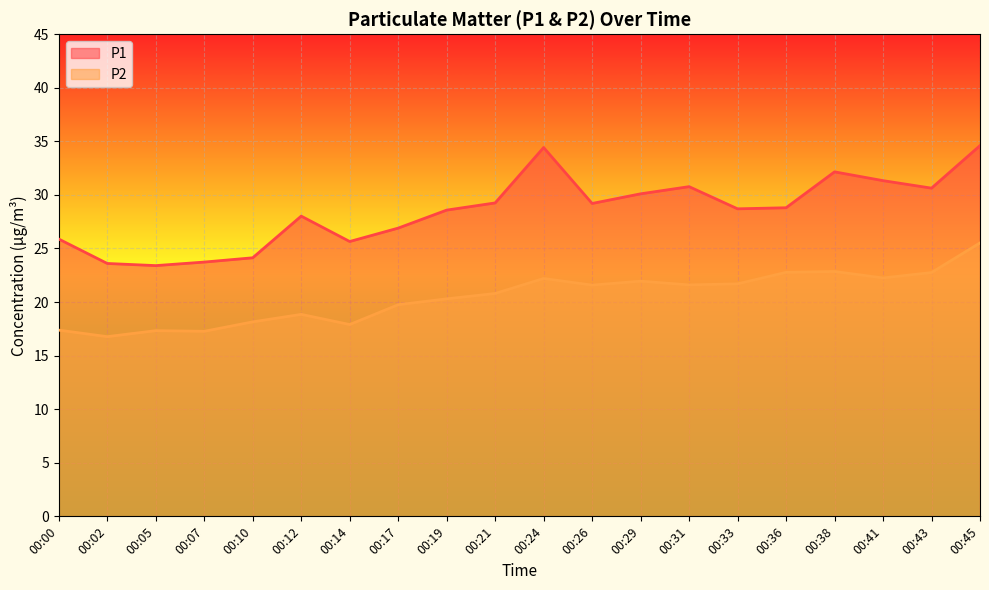

What is the smallest value displayed?

16.8